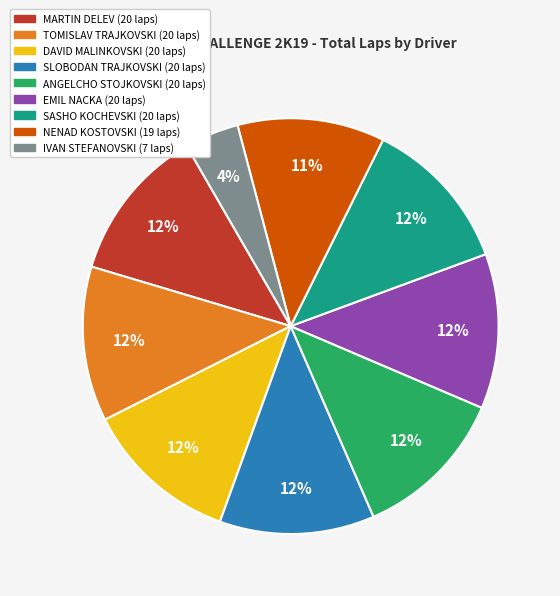

To the nearest percent, what is the difference between the EMIL NACKA and IVAN STEFANOVSKI slice percentages?

8%